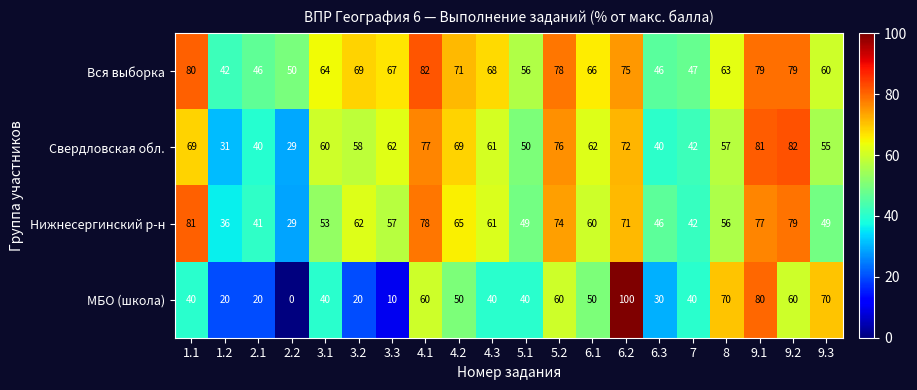

What is the total value across all series at 2.1?

147